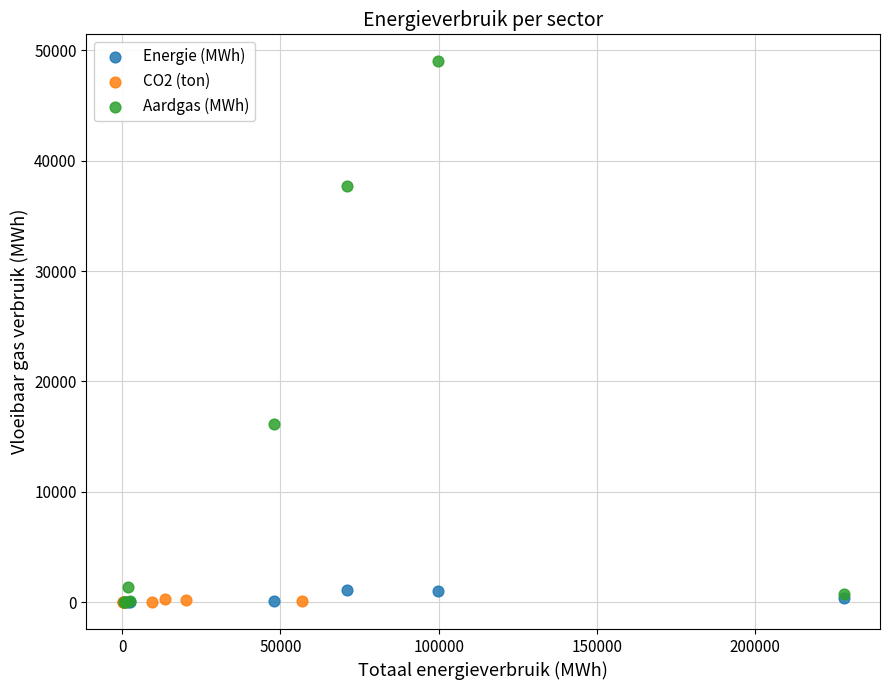

Which series has the widest spread of Y values?

Aardgas (MWh)